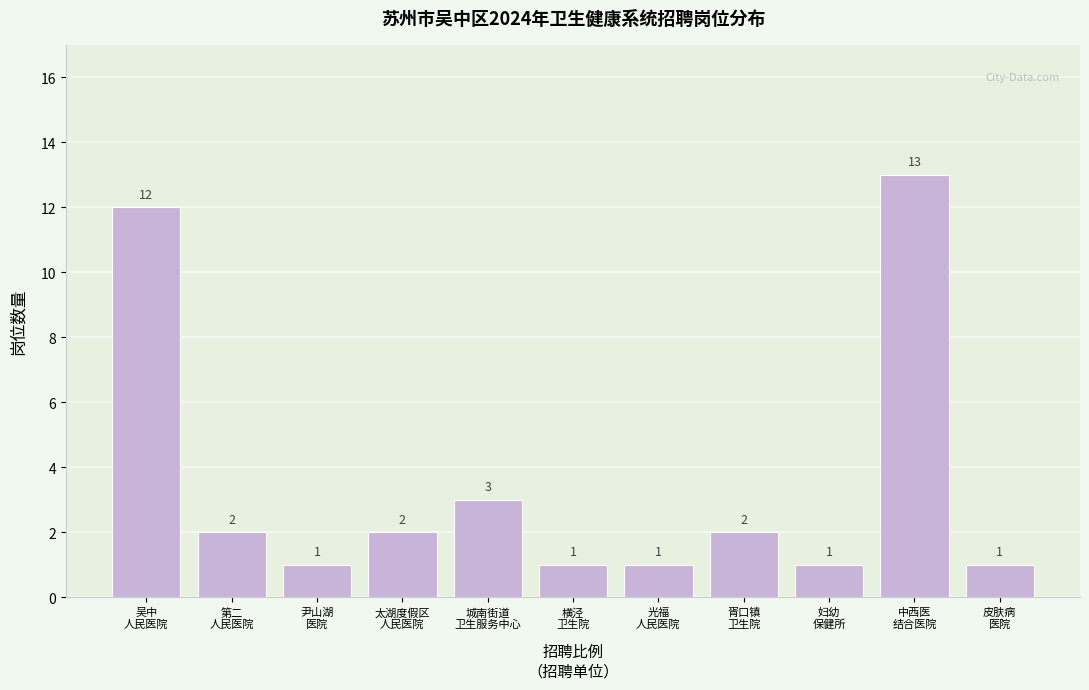

Reading left to right, extract all data points from this chart.

12	2	1	2	3	1	1	2	1	13	1